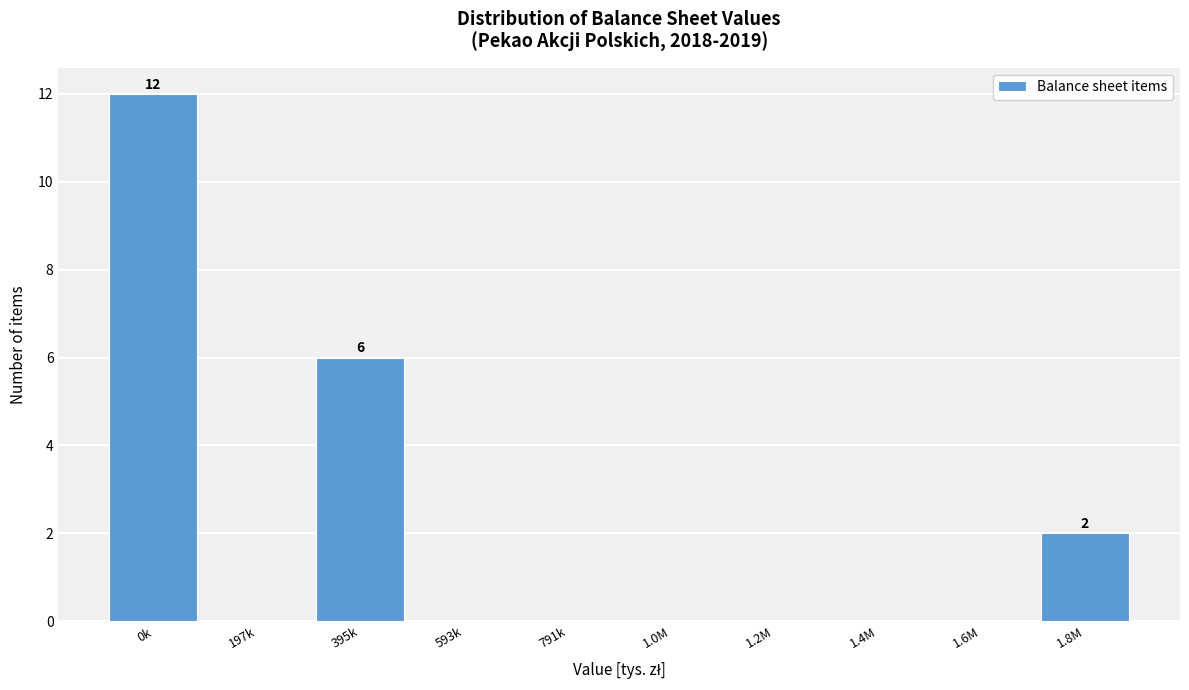

Reading right to left, transcribe all the data shown in this chart.

1.8M=2	1.6M=0	1.4M=0	1.2M=0	1.0M=0	791k=0	593k=0	395k=6	197k=0	0k=12